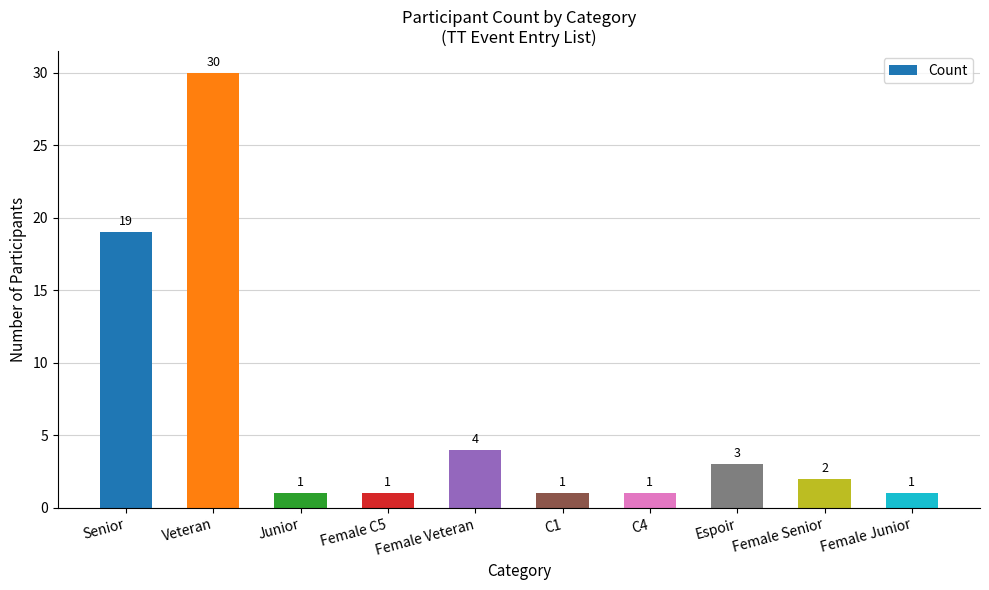

What is the ratio of the value at Female Veteran to the value at Female C5?

4.0